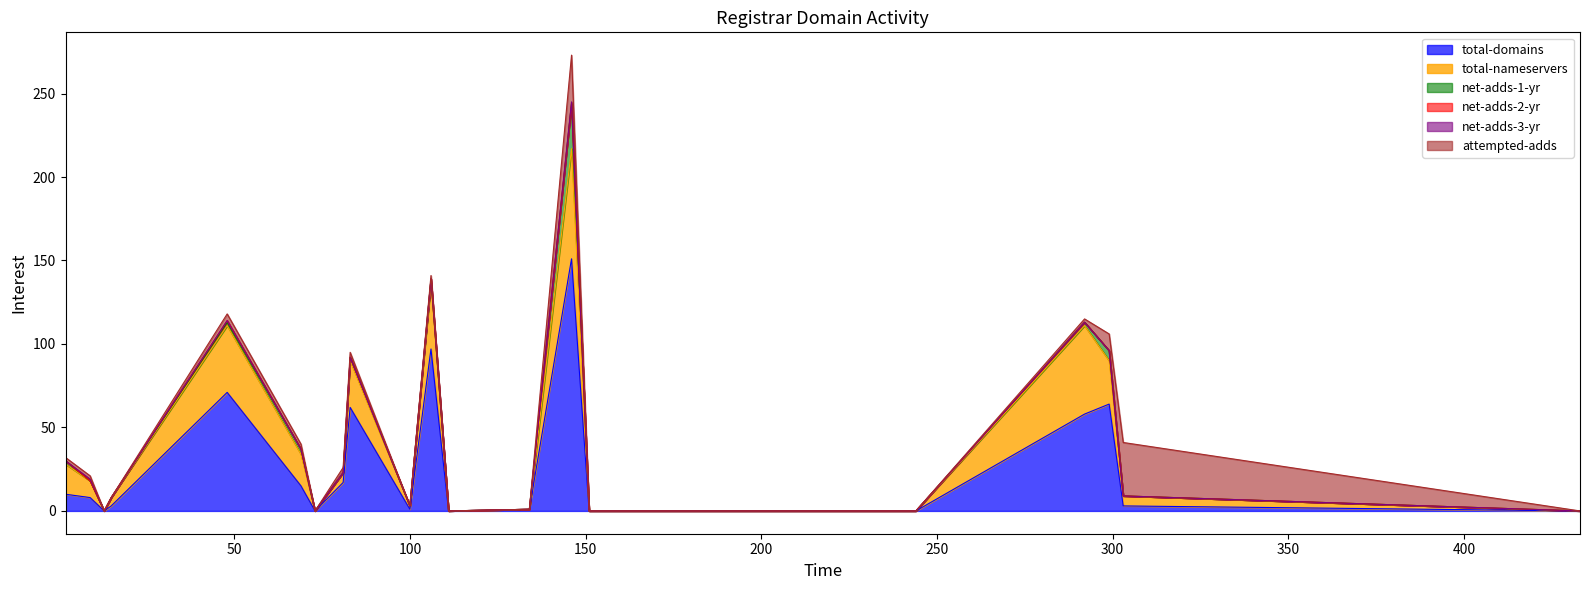

How many values in the total-domains series exceed 8?

9